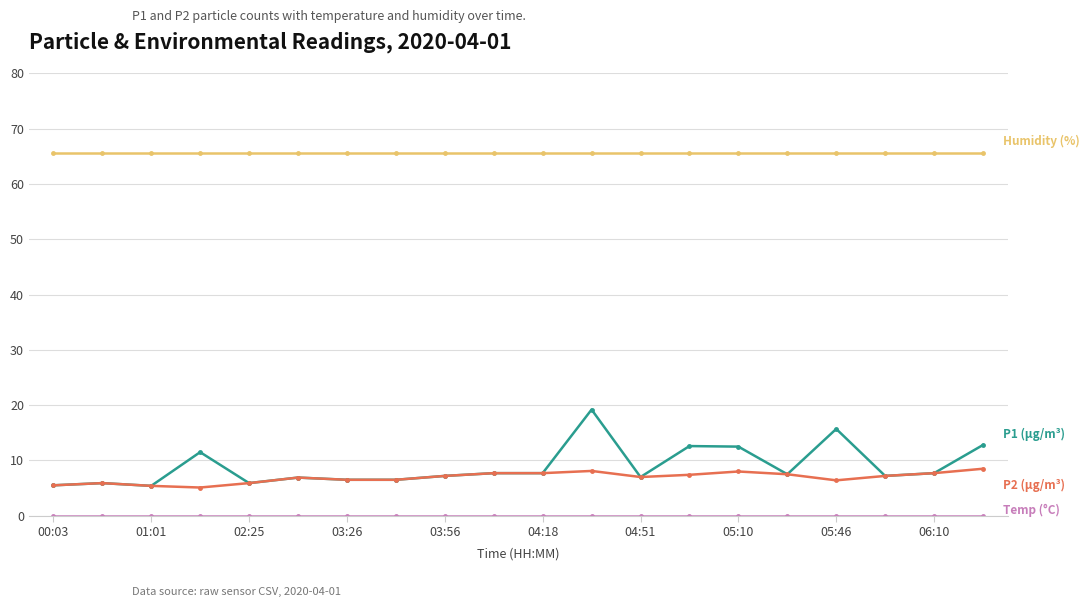

What is the maximum value shown in the chart?

65.7